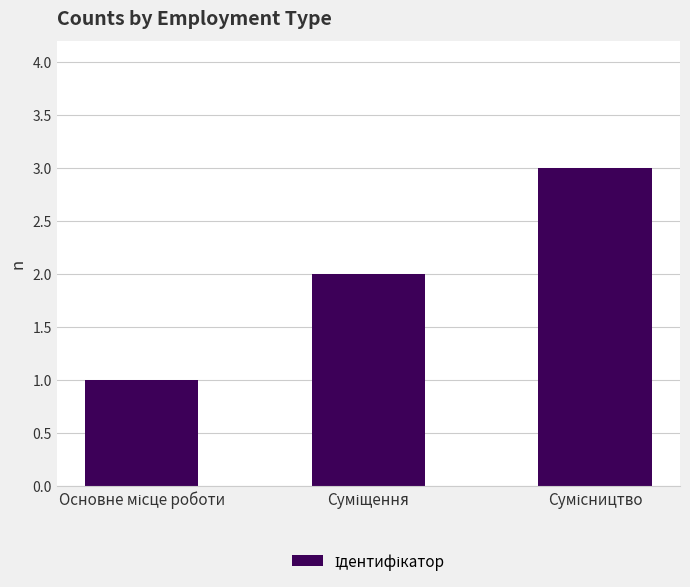

What is the sum of all values?

6